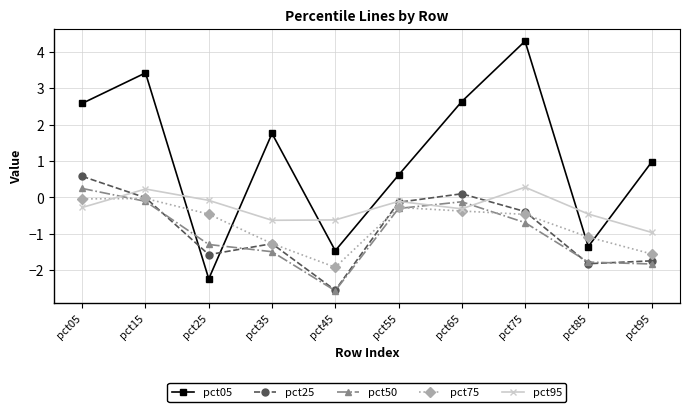

How many interior local peaks does the pct50 series have?

1